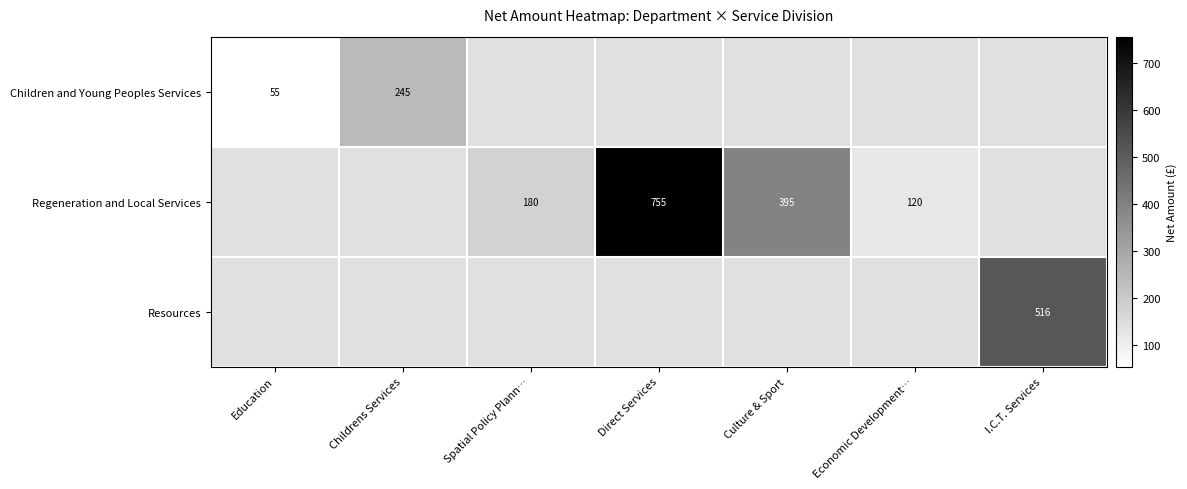

Is it true that Regeneration and Local Services equals 1199 at Direct Services?

False